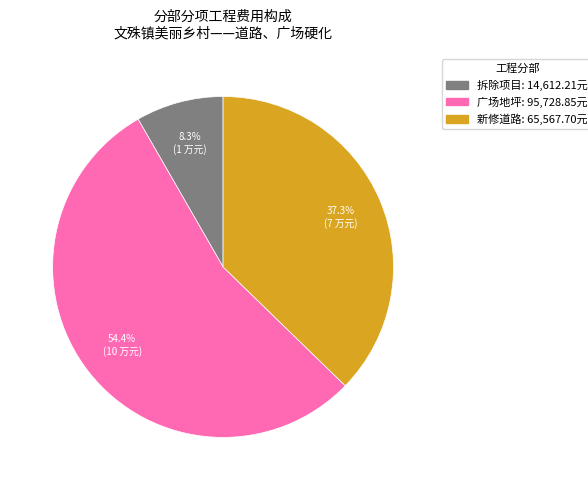

What percentage do 拆除项目 and 广场地坪 together represent?

62.7%